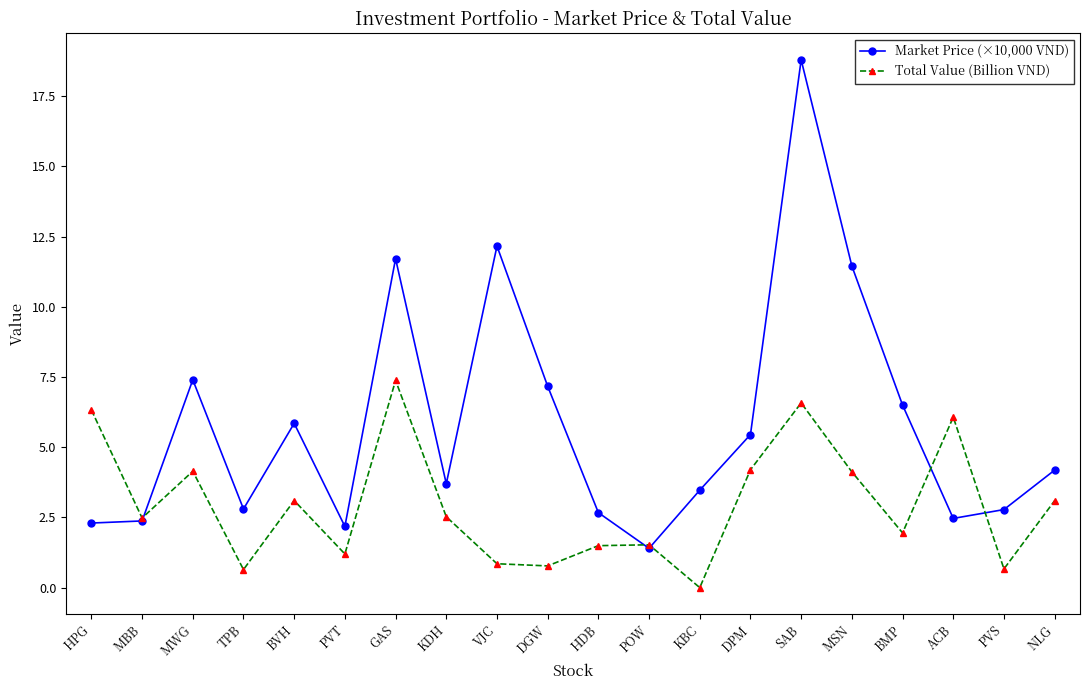

Which series changed the most between PVT and MSN?

Market Price (×10,000 VND)